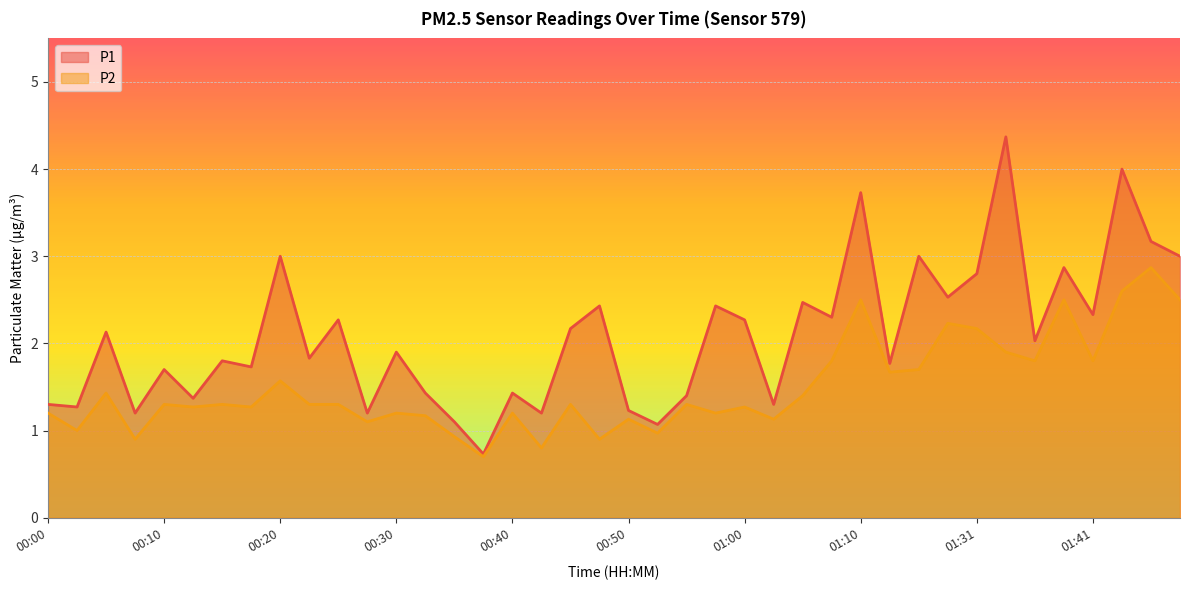

What is the difference between the maximum and minimum values in the P2 series?

2.2